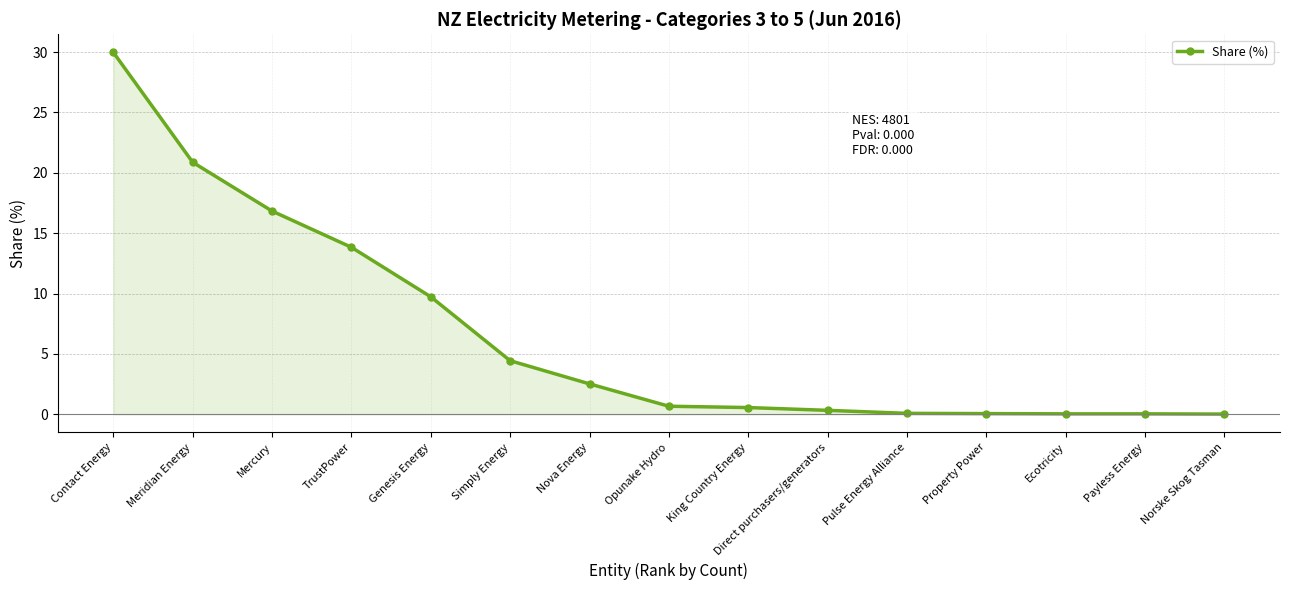

What is the change in value from Simply Energy to Opunake Hydro?

-3.8